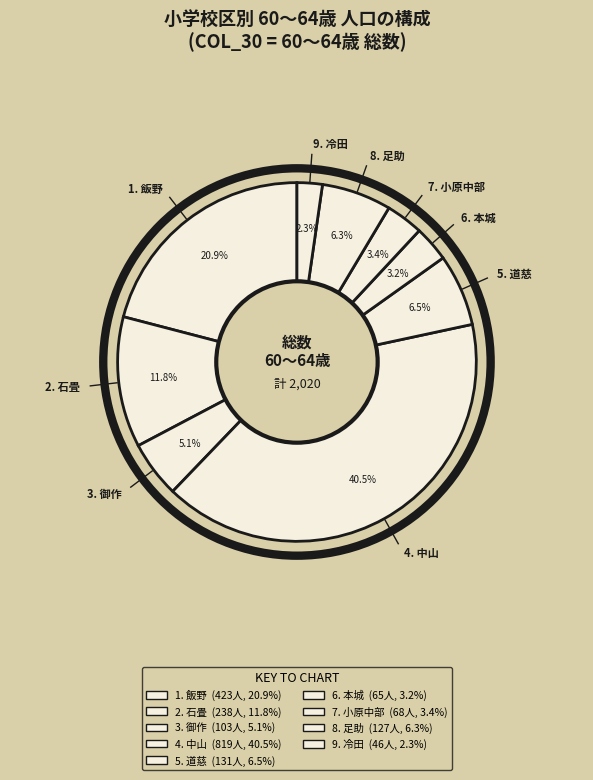

Is there any slice that represents more than half of the pie?

No